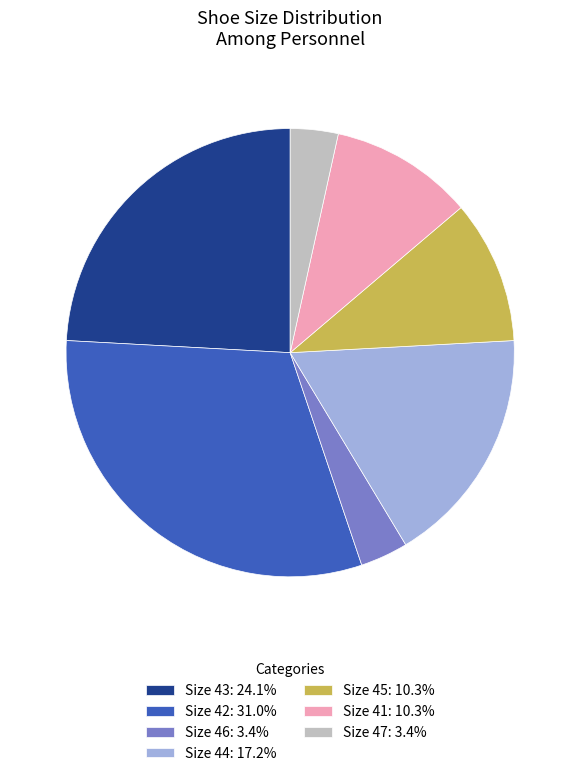

Approximately how many times larger is the value at Size 44: 17.2% compared to Size 46: 3.4%?

5.0